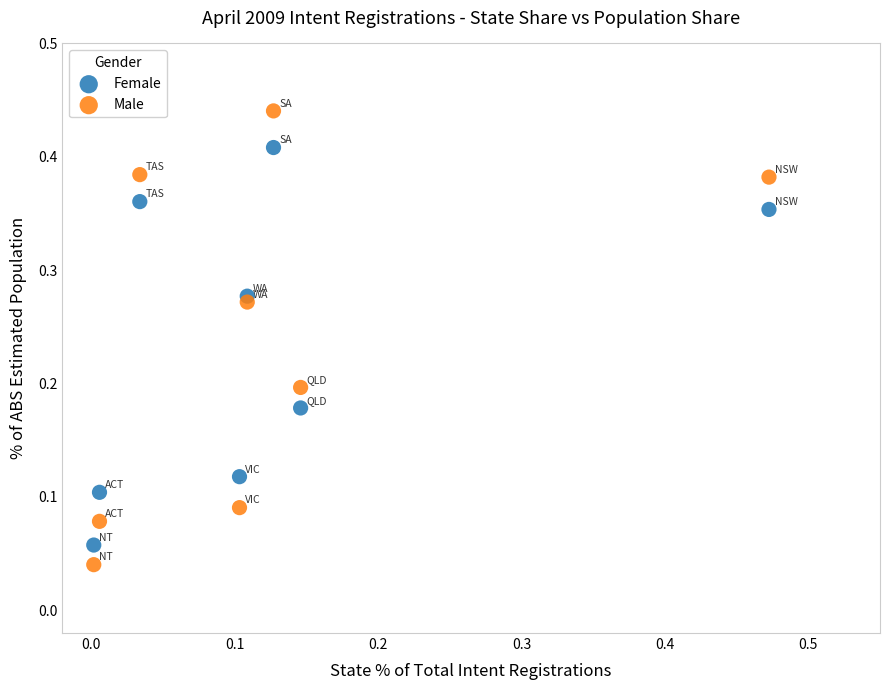

Which series contains the highest Y value?

Male